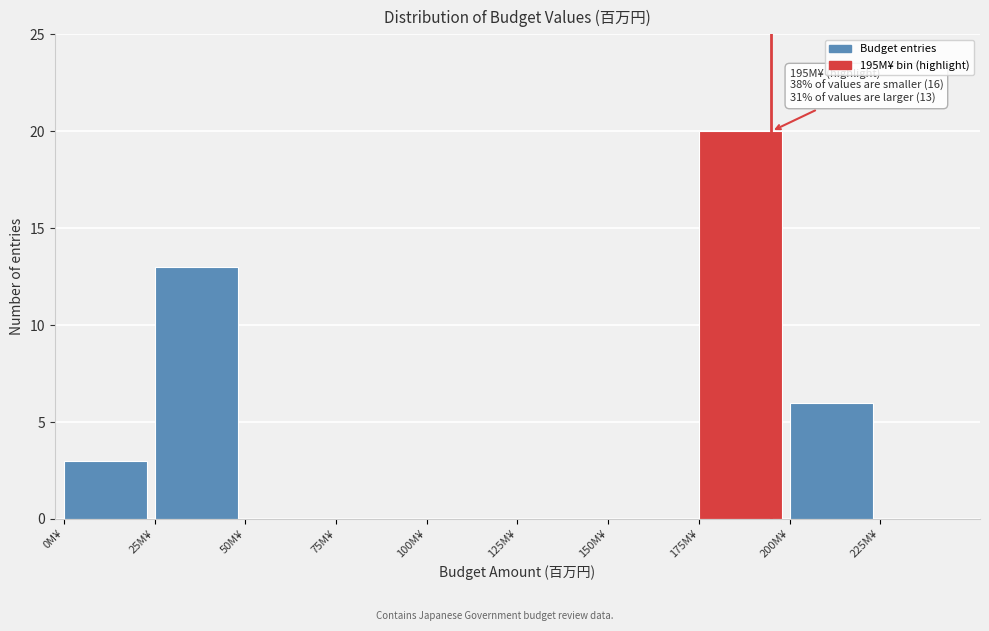

Which range on the x-axis has the tallest bar?

175 to 200